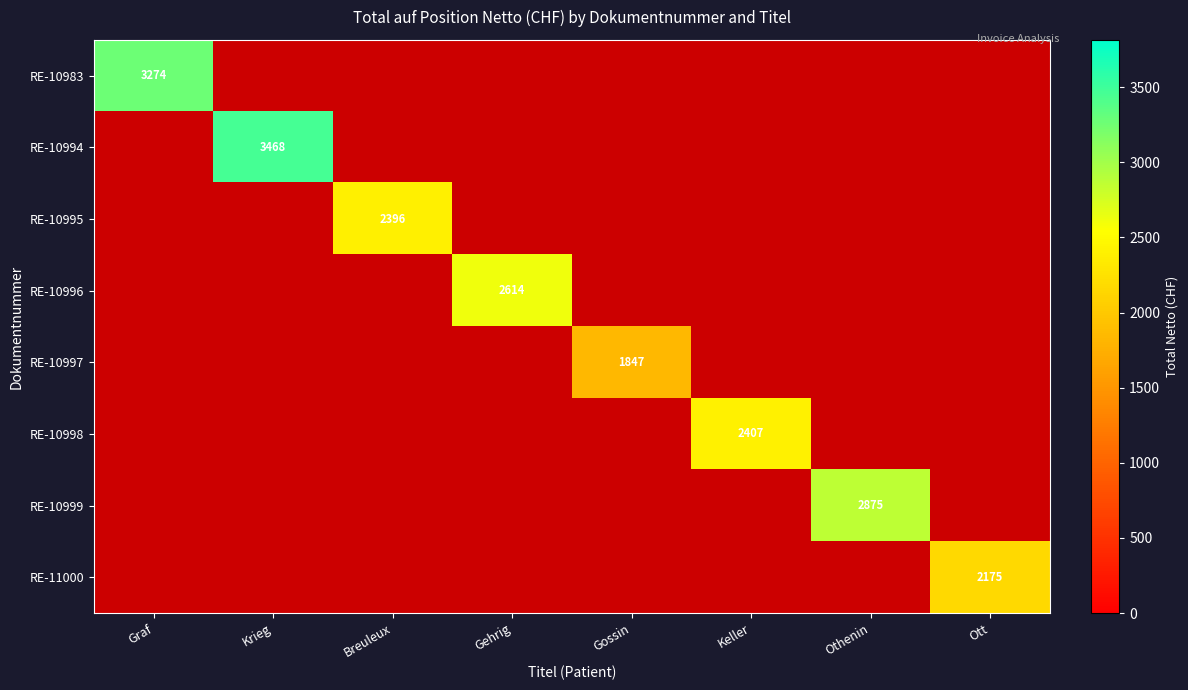

How many positive values does the RE-10996 series have?

1